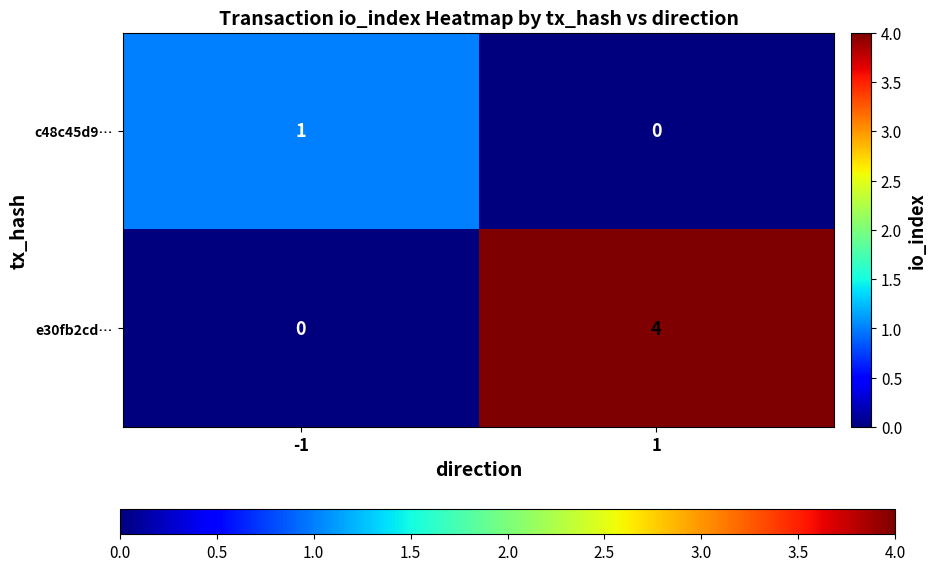

What is the spread (max minus min) of values at 1?

4